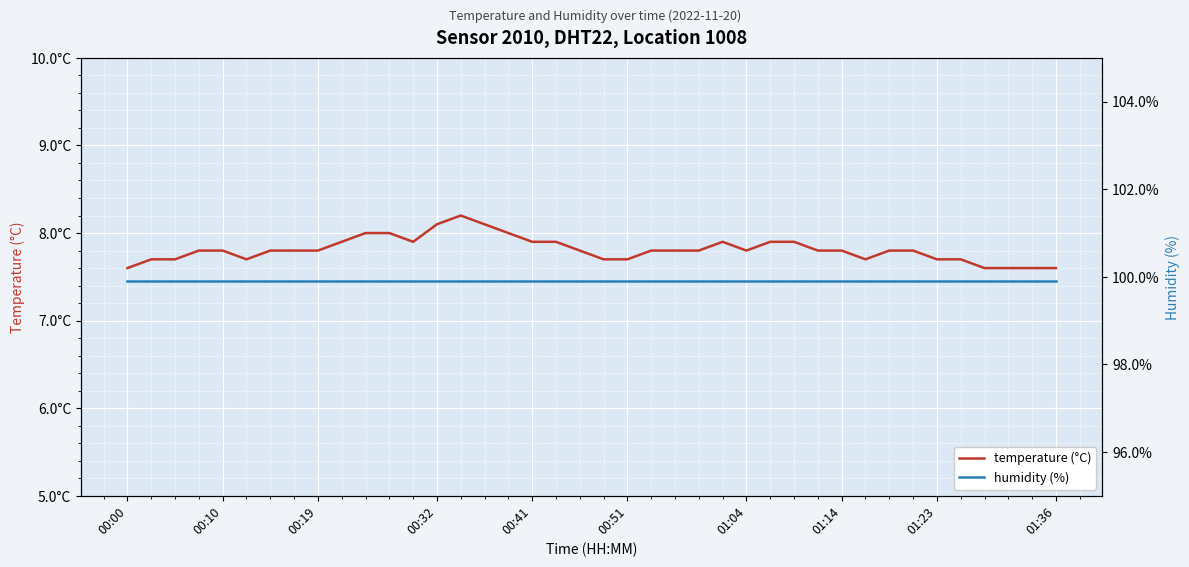

True or false: humidity (%) and temperature (°C) intersect in this chart.

False